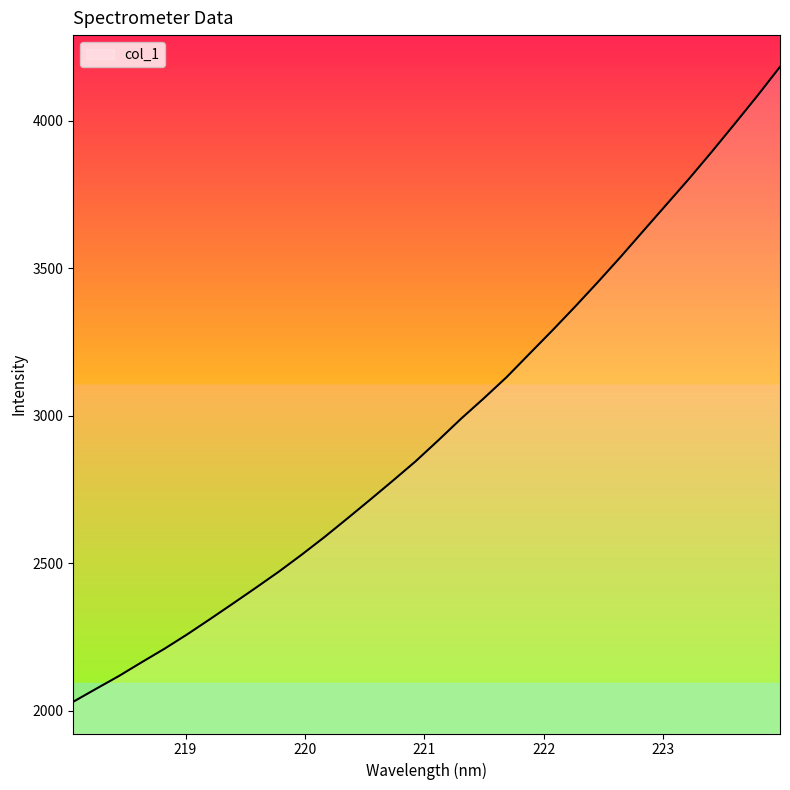

What is the minimum value shown in the chart?

2031.2